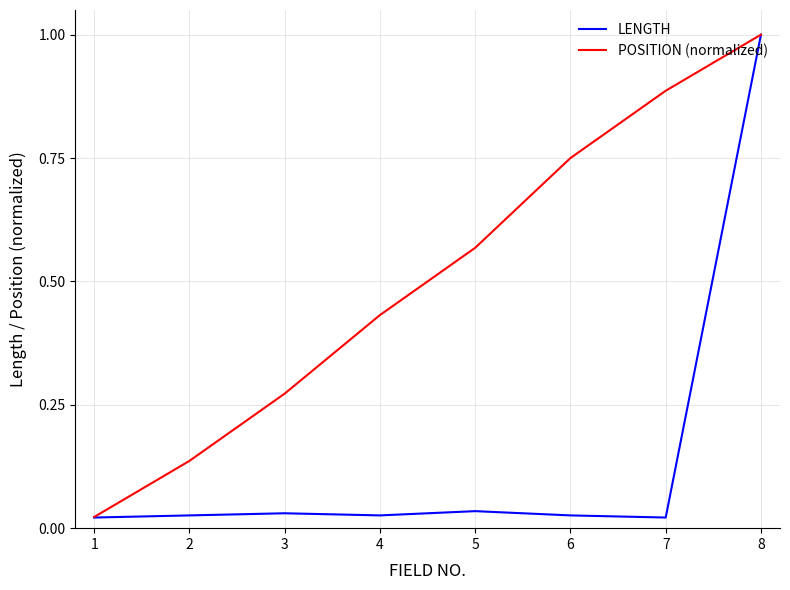

At which category is the sum across all series the highest?

8